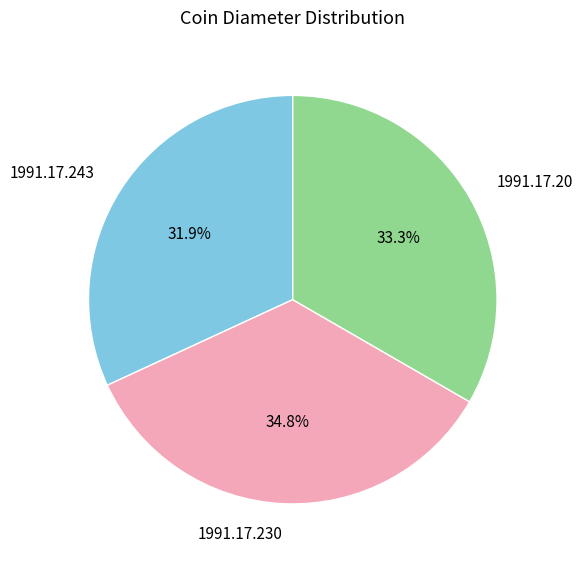

What is the smallest slice in the pie chart?

1991.17.243